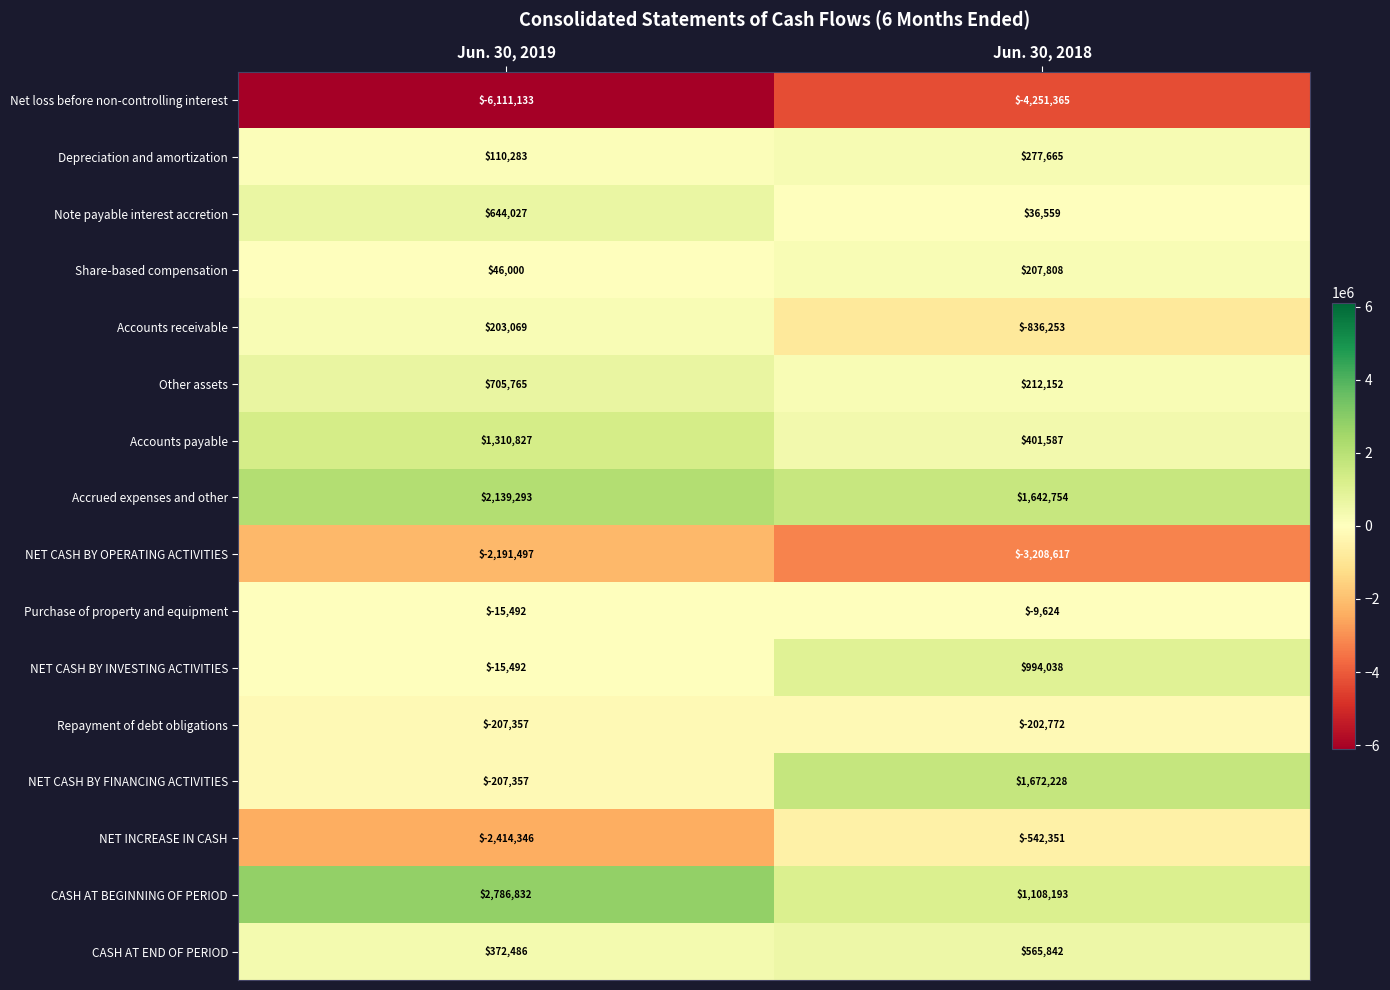

What is the sum of all Note payable interest accretion values?

680586